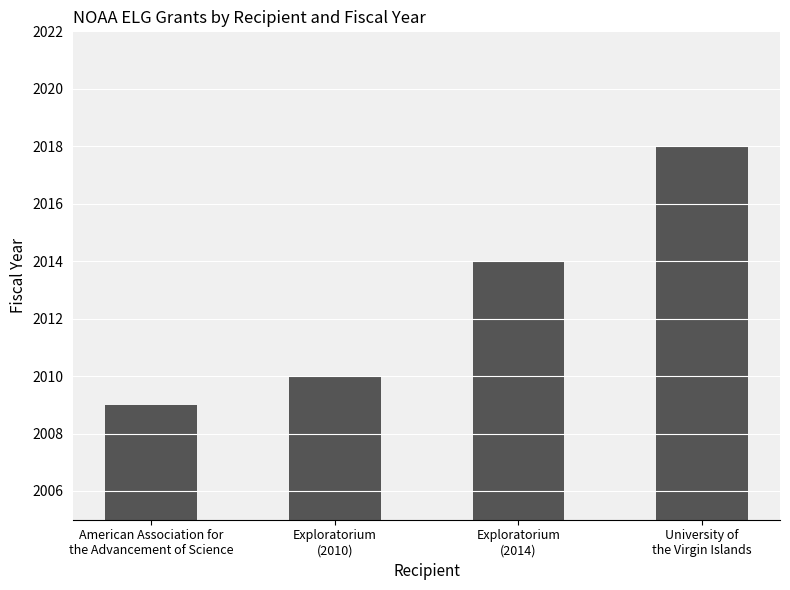

The value at Exploratorium
(2014) is 2014. True or false?

True